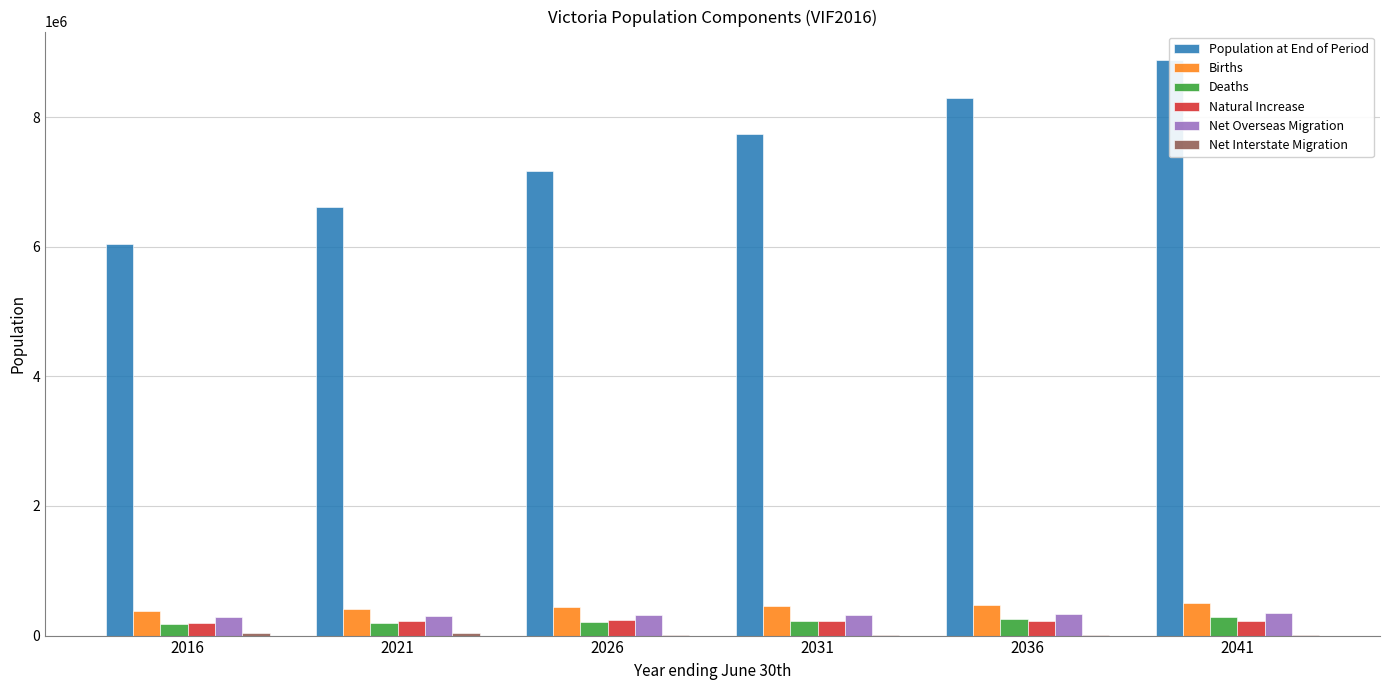

What is the difference between the second highest and minimum values in the Natural Increase series?

37012